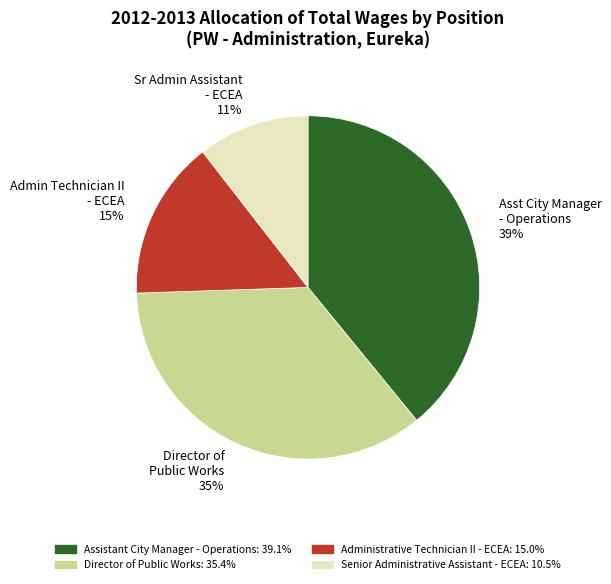

Do Asst City Manager - Operations 39% and Admin Technician II - ECEA 15% together represent more than half of the pie?

Yes